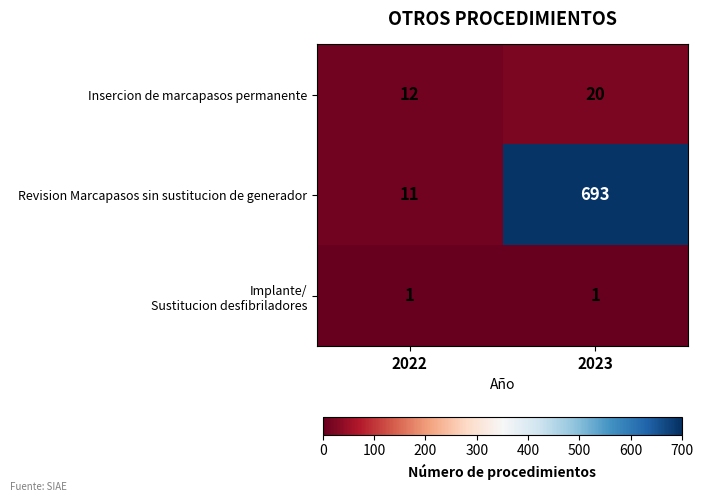

What is the sum of the Insercion de marcapasos permanente values at 2023 and 2022?

32